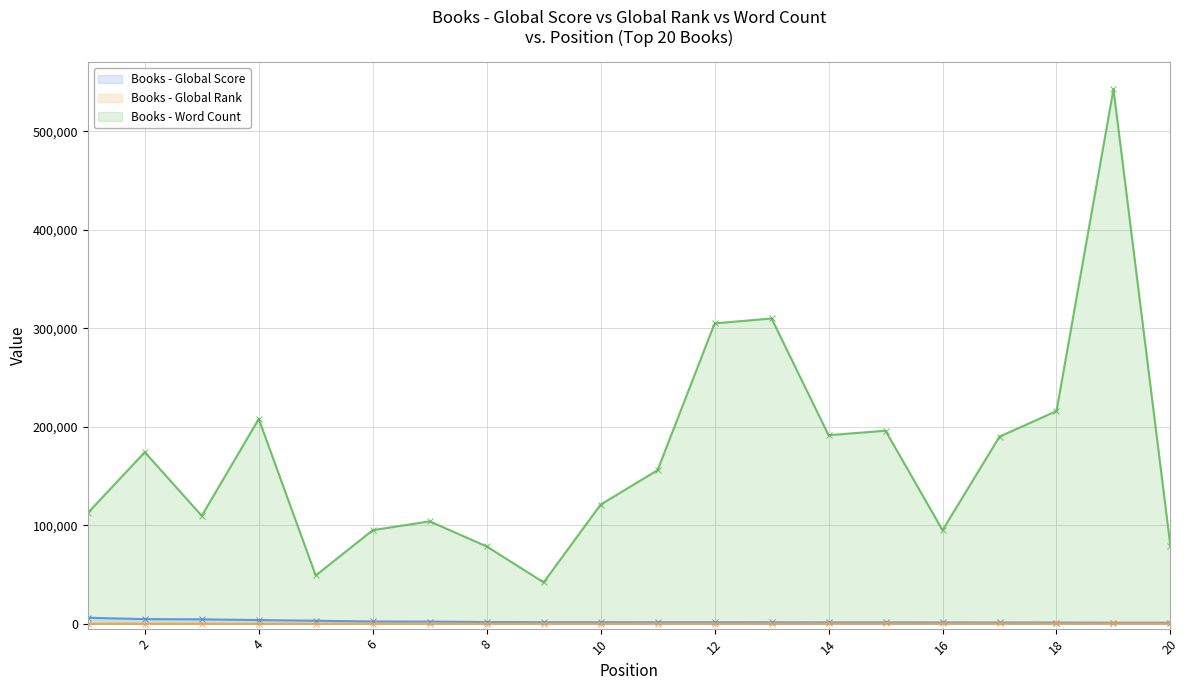

What is the value of the Global Rank point at the 19th from the left?

176